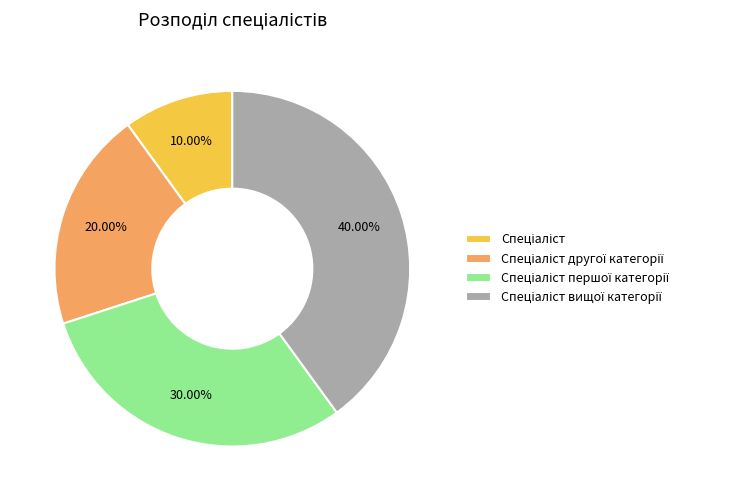

Is there a majority slice in this chart?

No